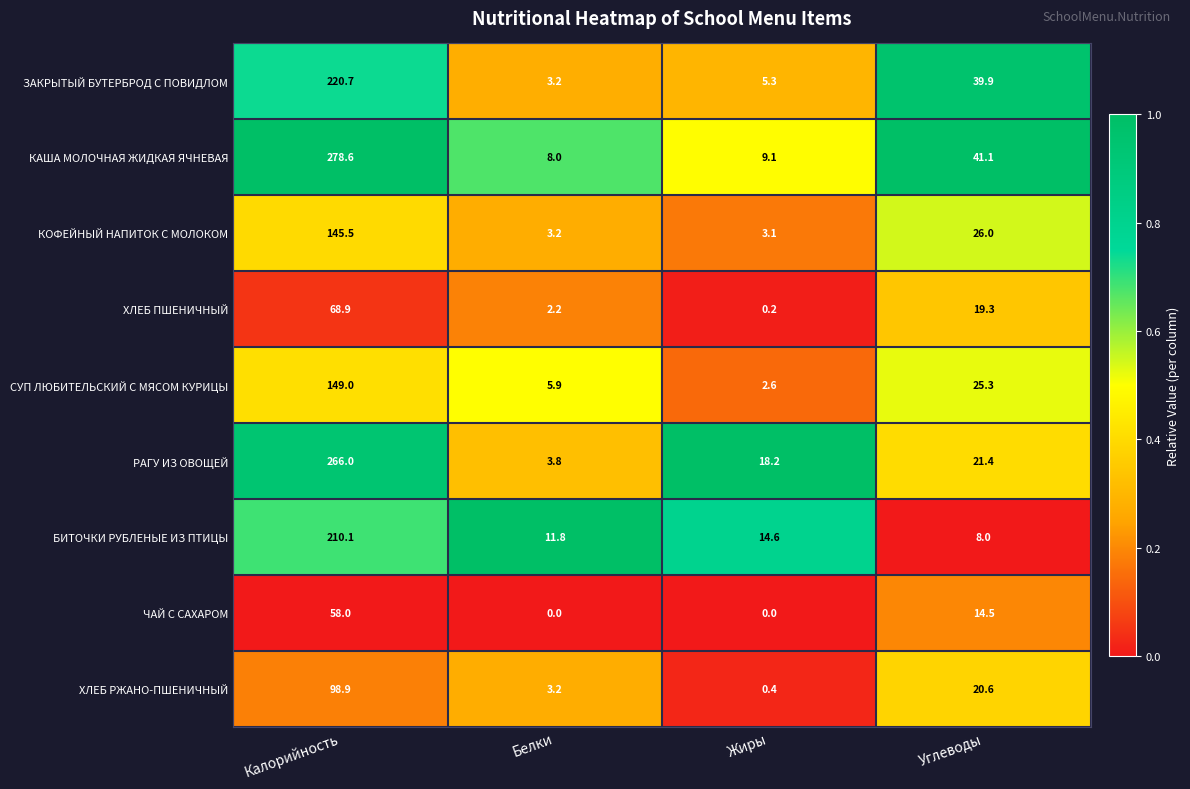

At how many categories does at least one series exceed 0?

4